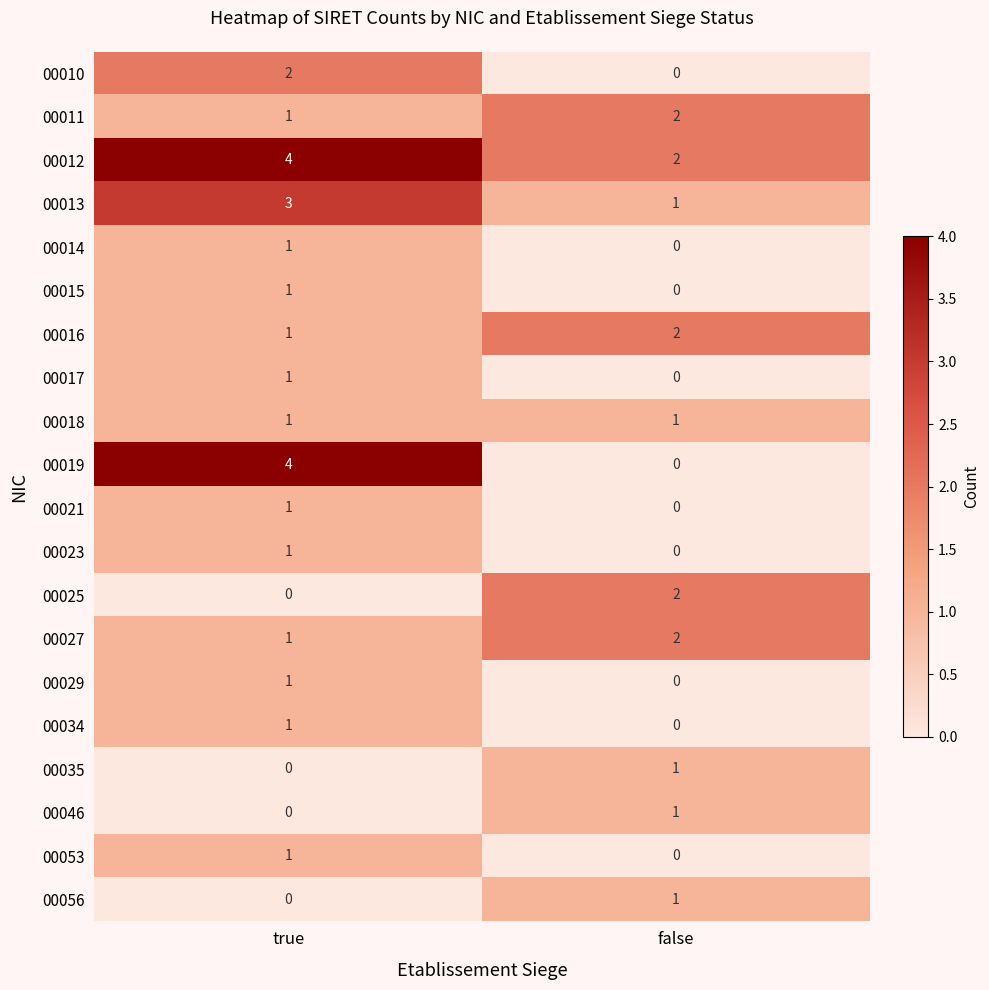

Rank the categories by 00035 value from lowest to highest.

true, false